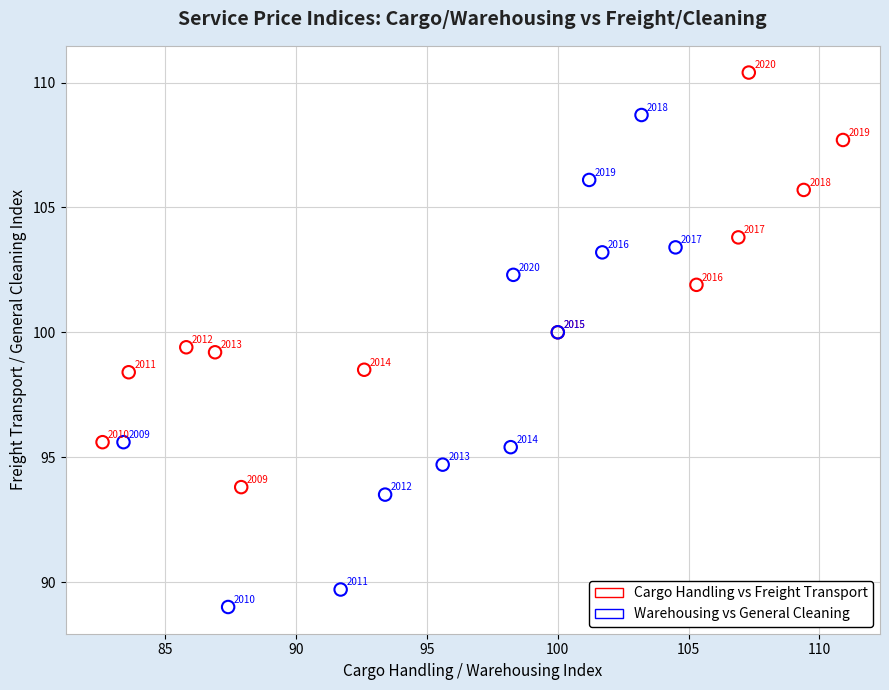

What are all the series names shown in the legend?

Cargo Handling vs Freight Transport, Warehousing vs General Cleaning